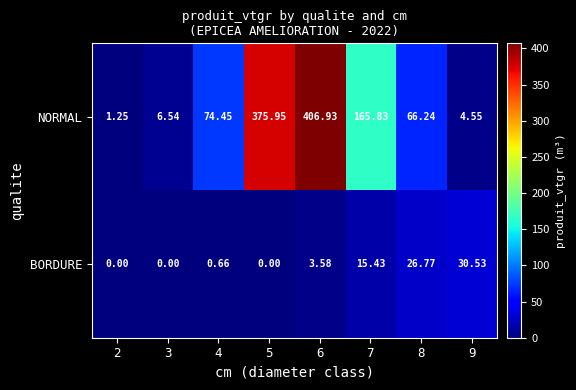

Count the number of data series in this chart.

2